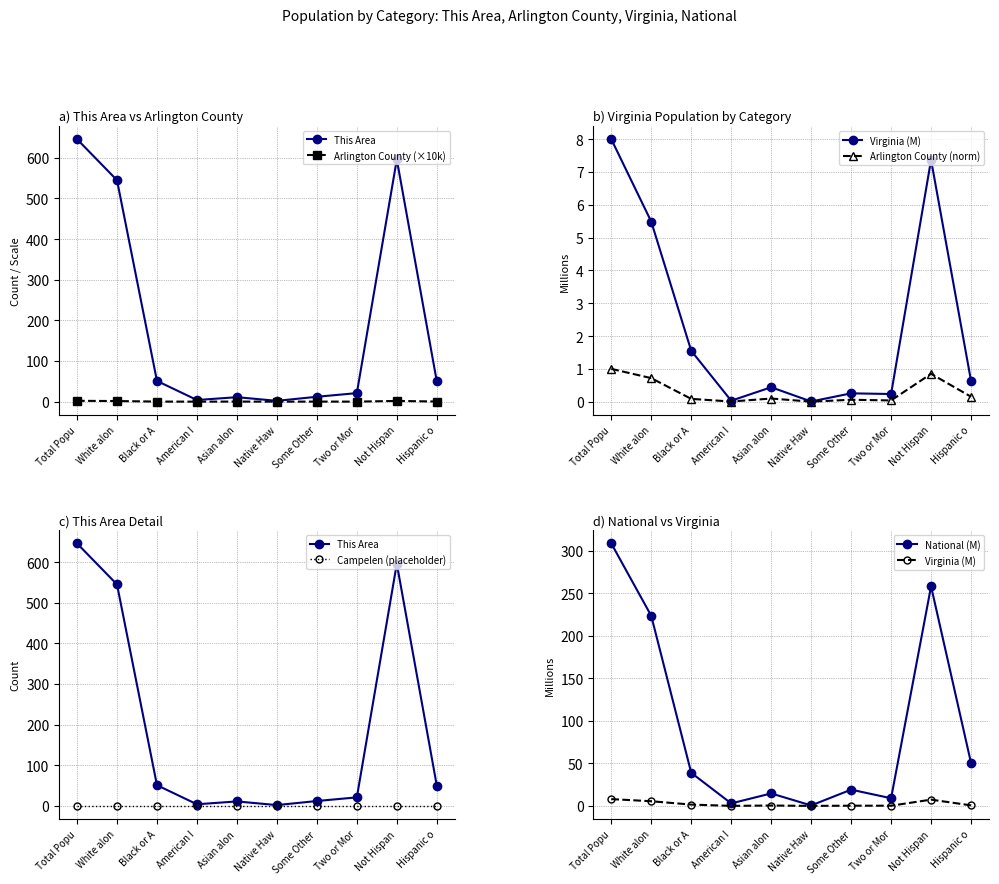

What position from the right is White alon?

9